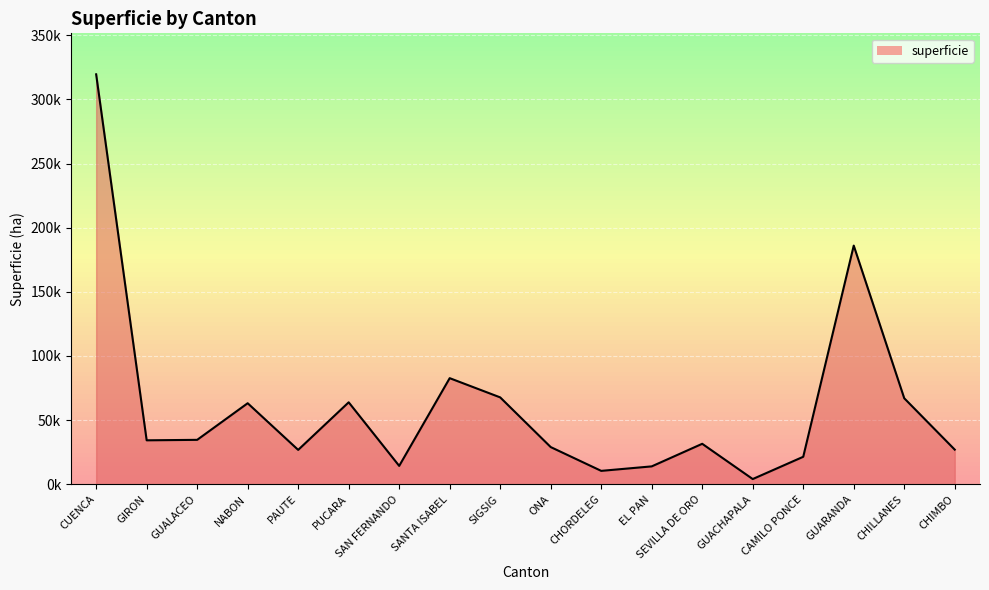

What is the change in value from GUALACEO to SAN FERNANDO?

-20300.1